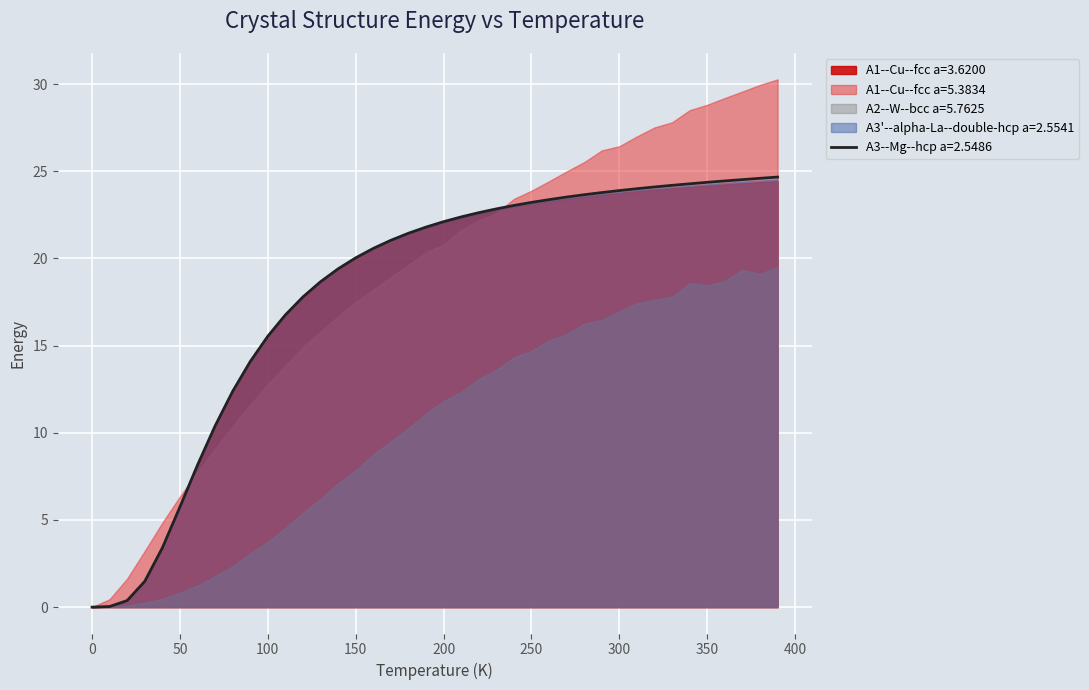

How many data points does each series have?

40